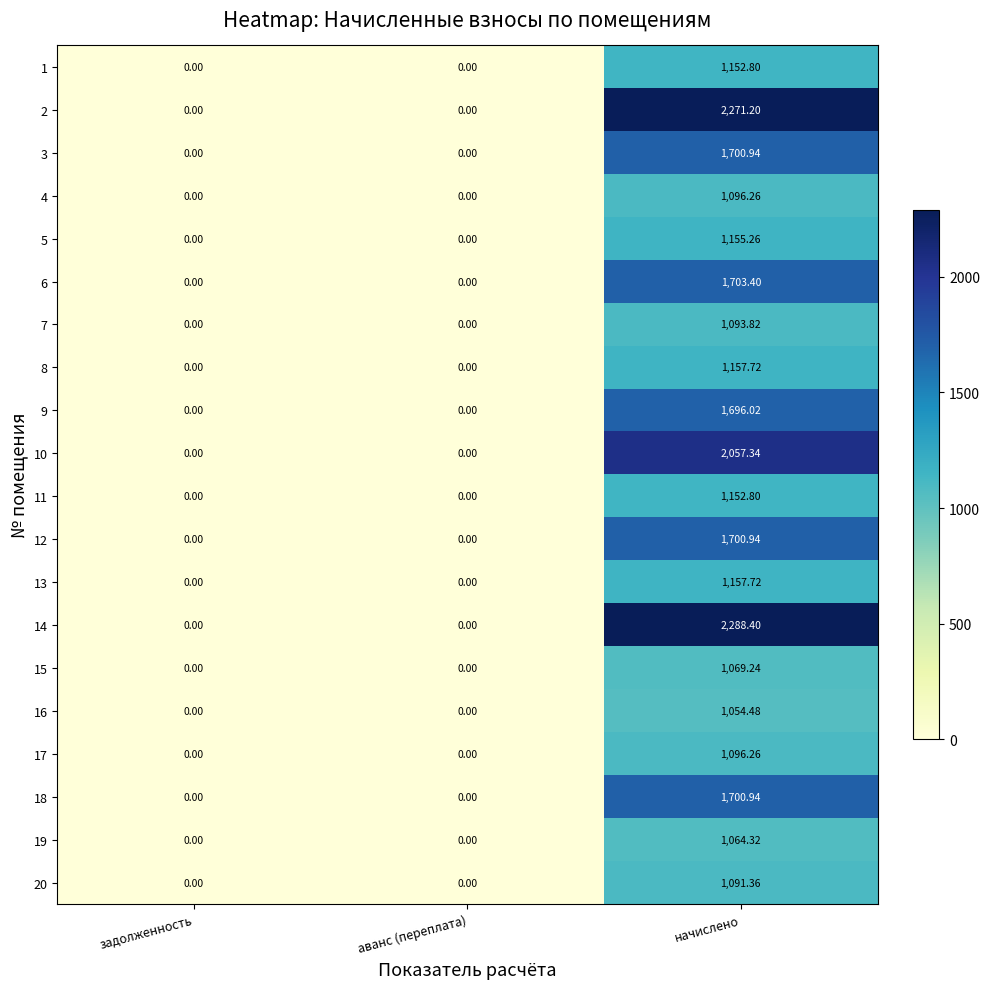

Which category has the highest value in the 14 series?

начислено